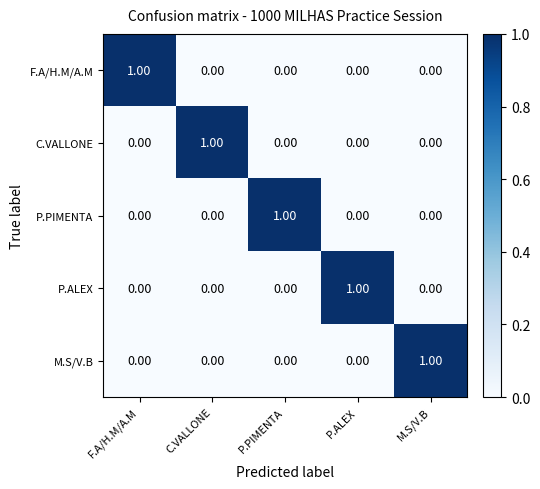

At how many categories does at least one series exceed 0?

5